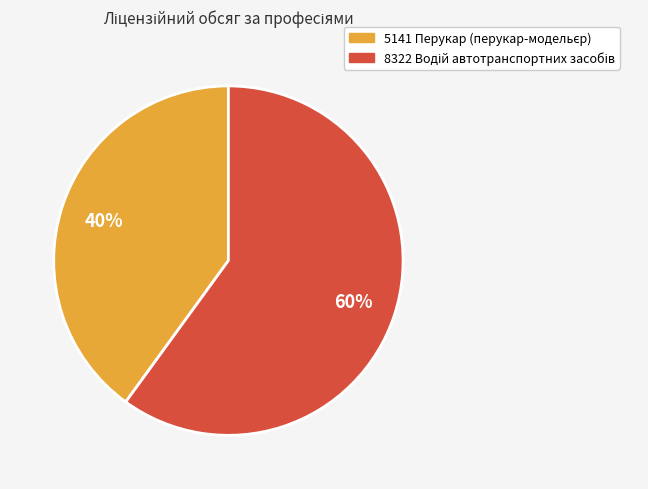

To the nearest percent, what is the difference between the largest and smallest slice percentages?

20%